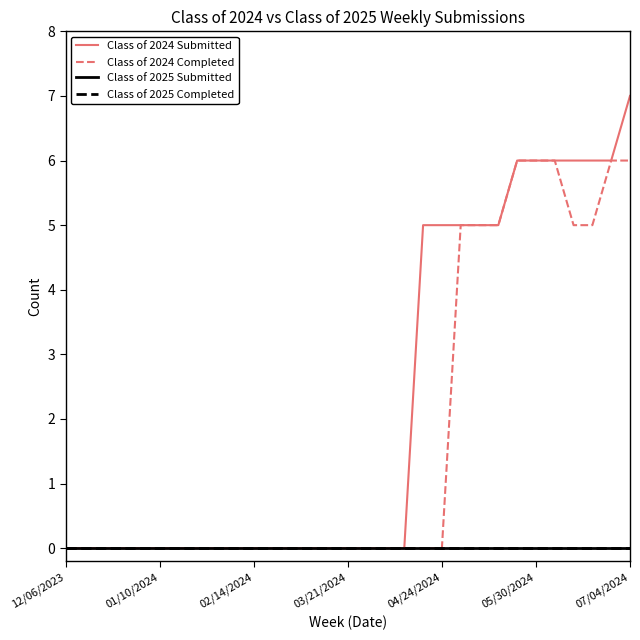

Which series has the largest range (max minus min)?

Class of 2024 Submitted